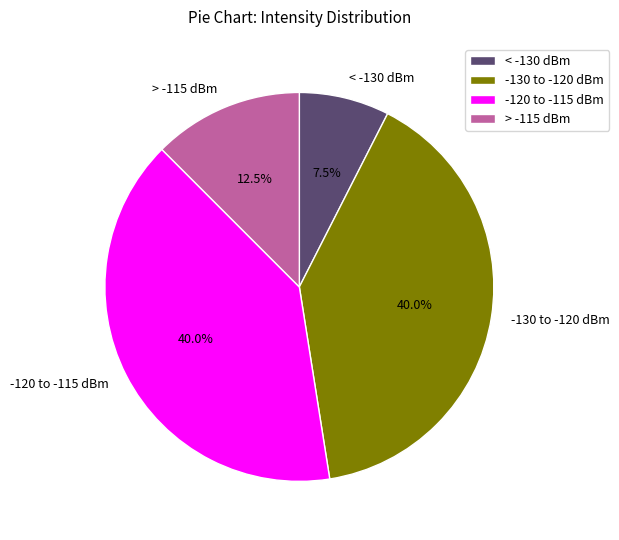

Does > -115 dBm account for over 50% of the chart?

No